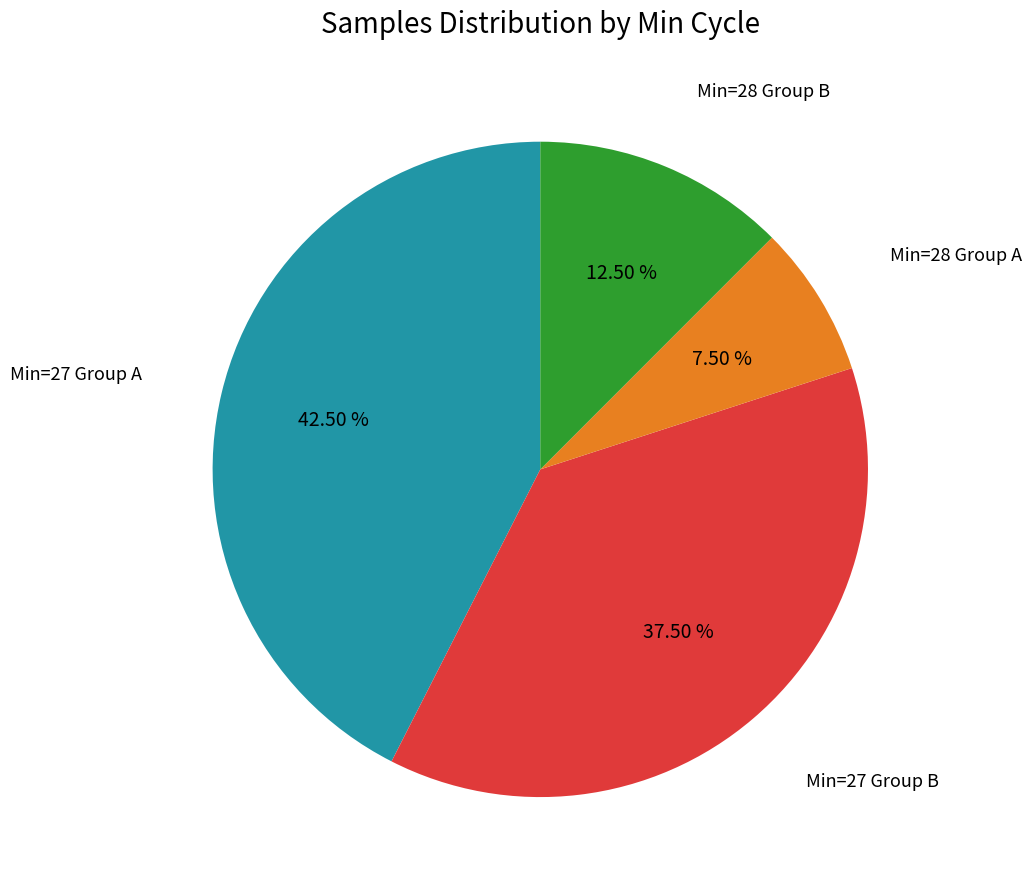

Does any single category account for the majority?

No